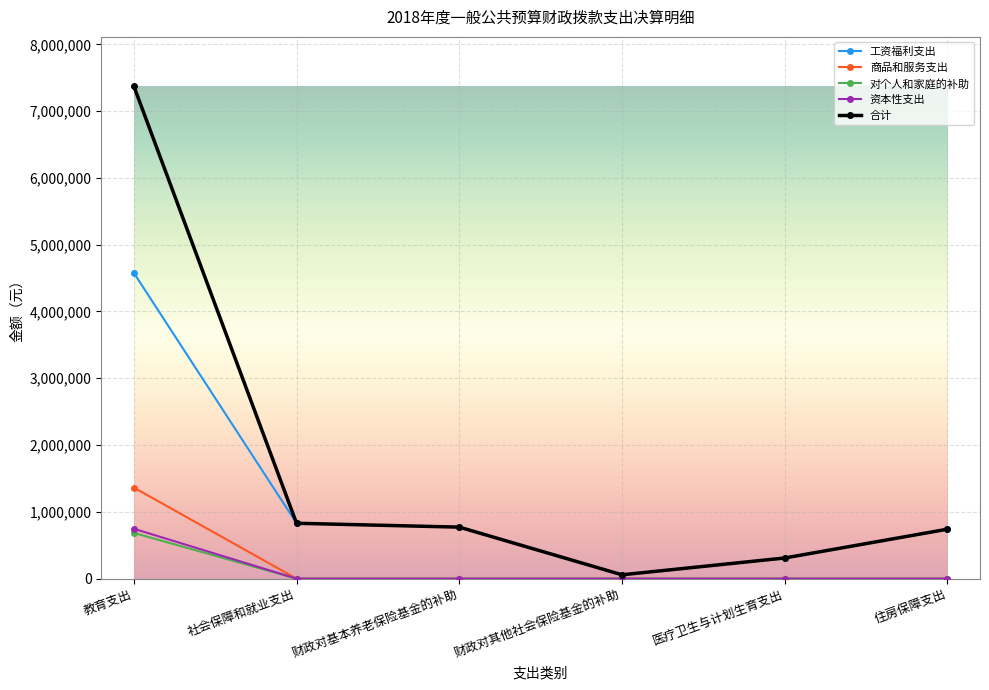

At which category is the sum across all series the highest?

教育支出